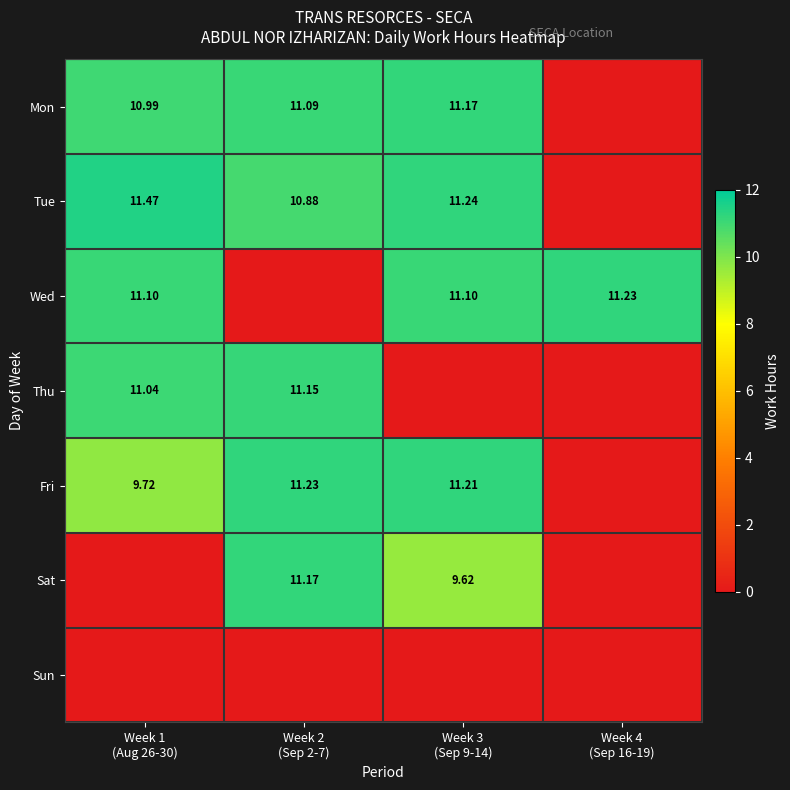

Which label corresponds to the largest value in the chart?

Week 1
(Aug 26-30)